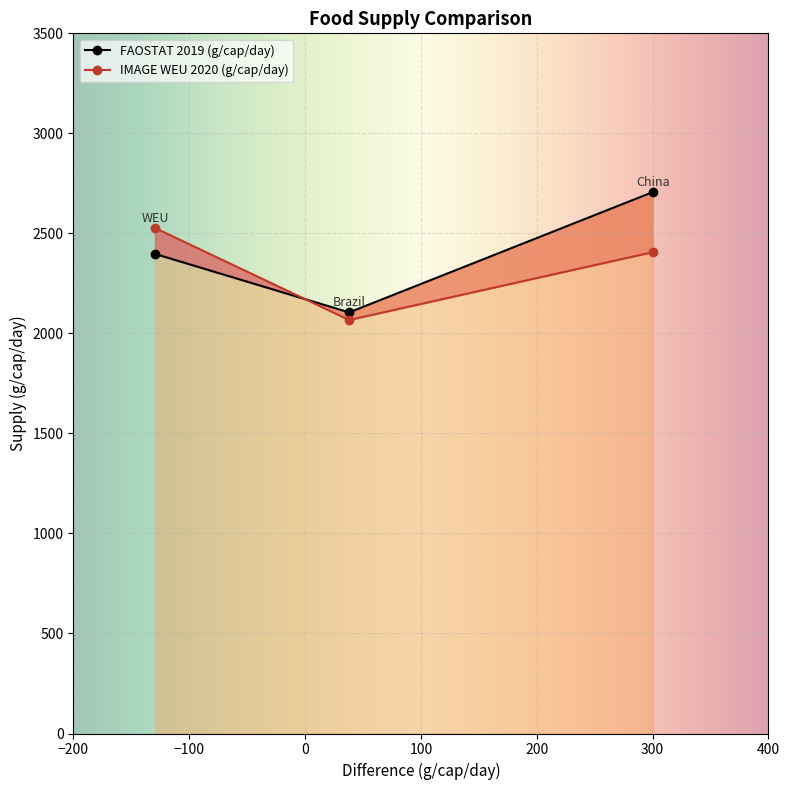

What is the total value across all series at 300?

5112.0